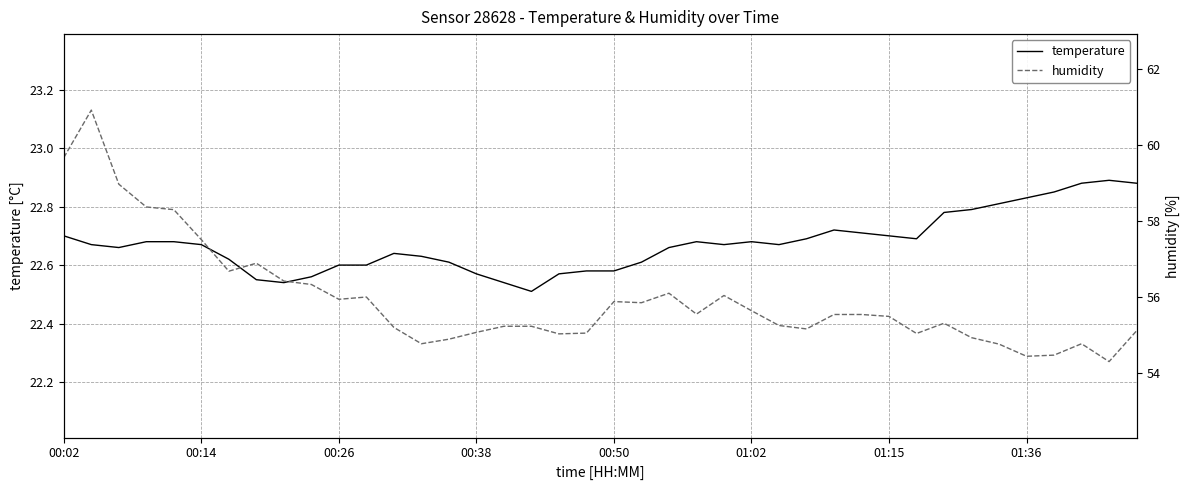

True or false: humidity has more than 2 interior local peaks.

True